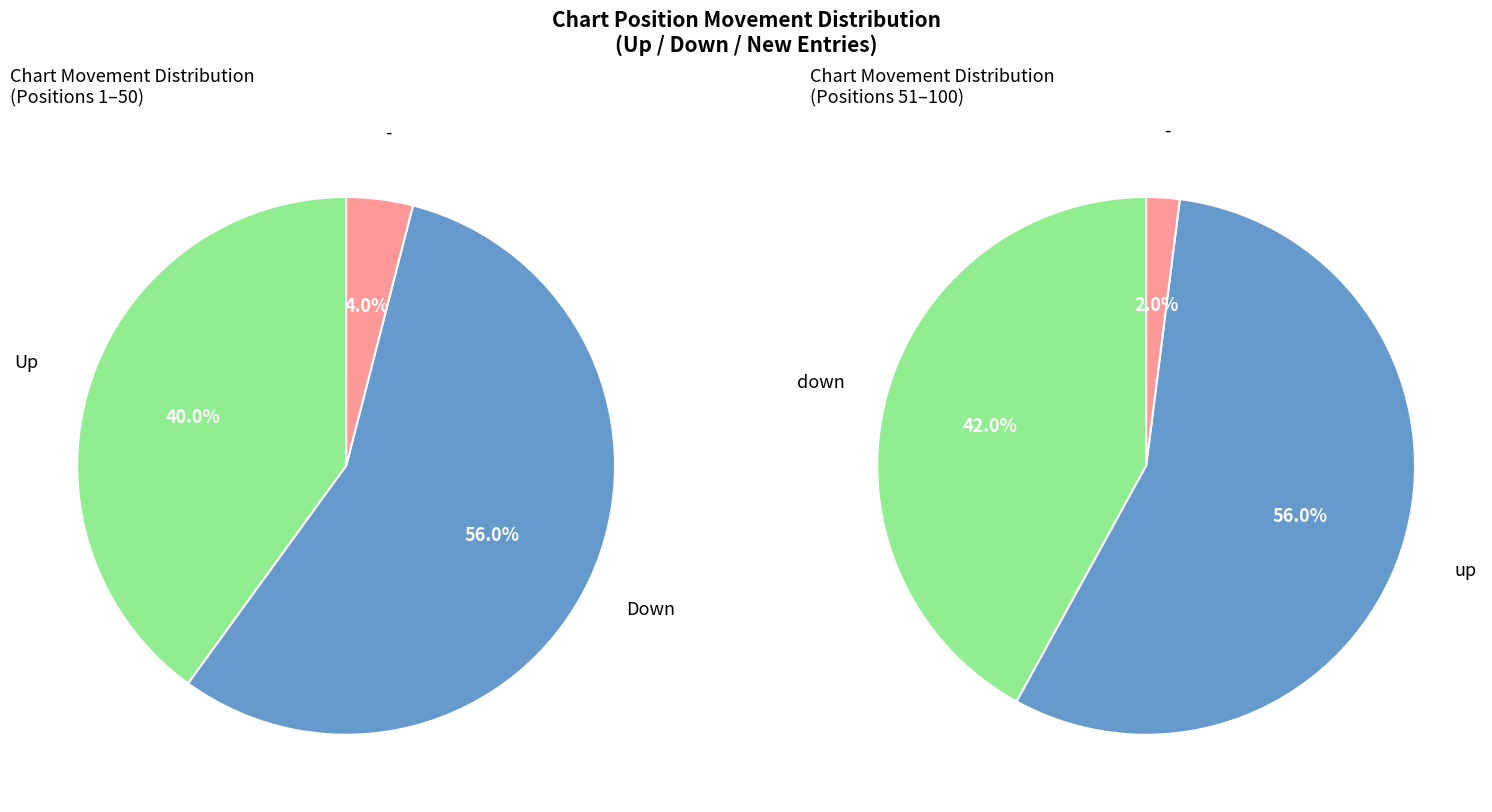

What portion of the pie excludes -?

97.0%